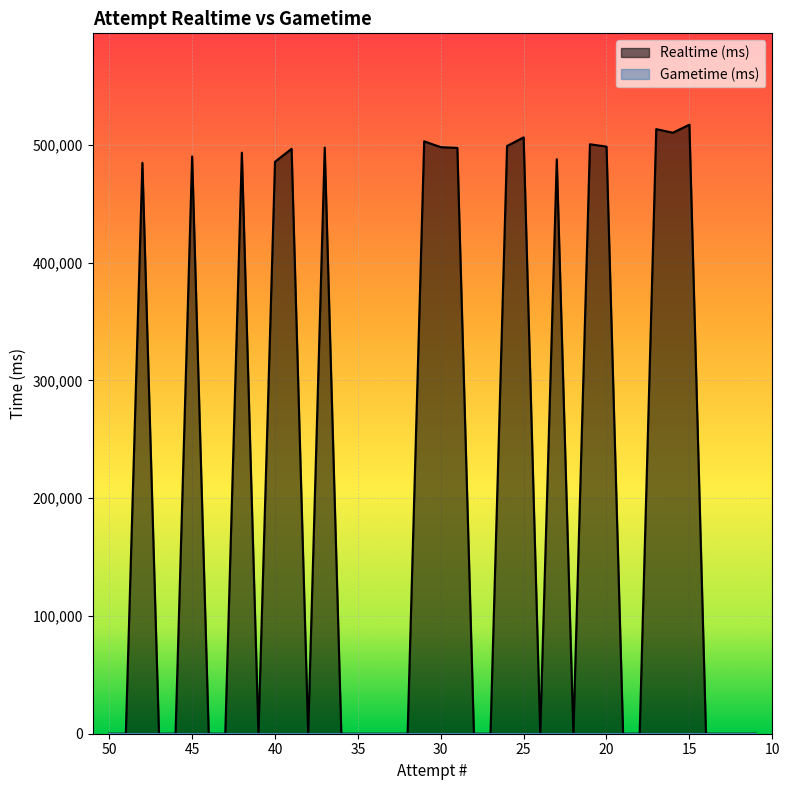

What is the difference between the maximum and minimum values?

517051